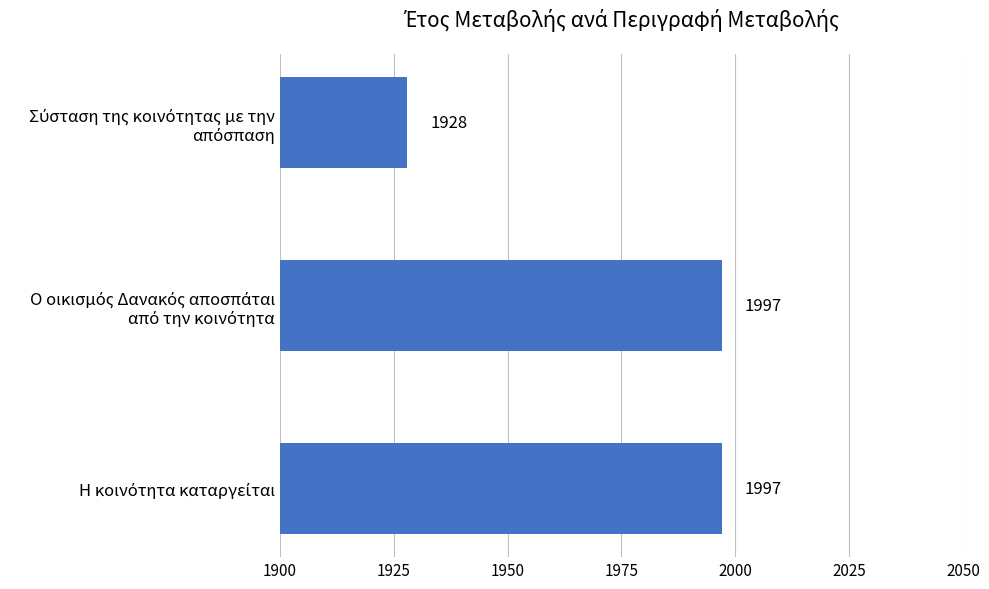

What is the smallest value displayed?

1928